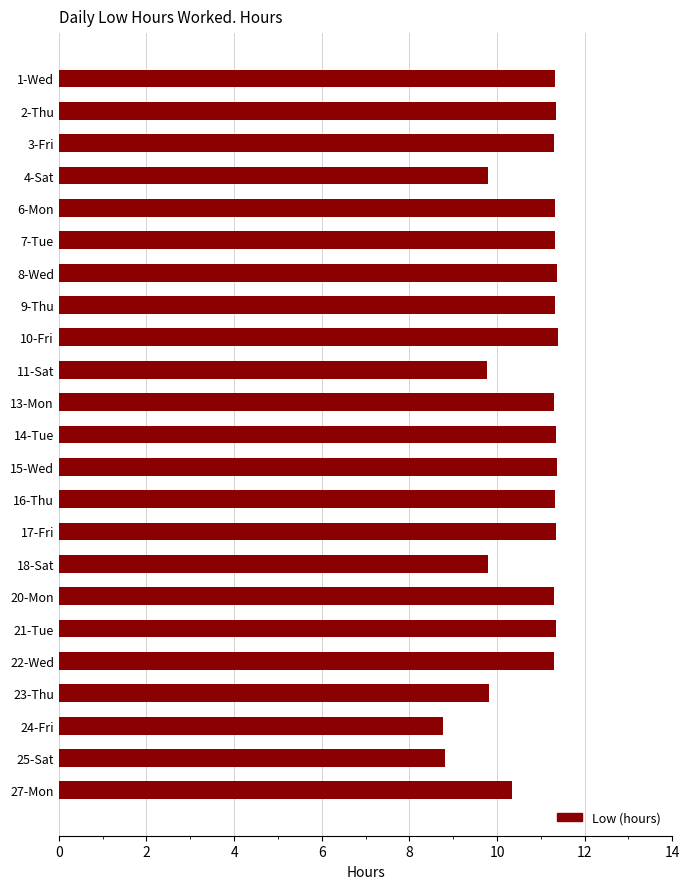

What is the ratio of the value at 10-Fri to the value at 11-Sat?

1.2